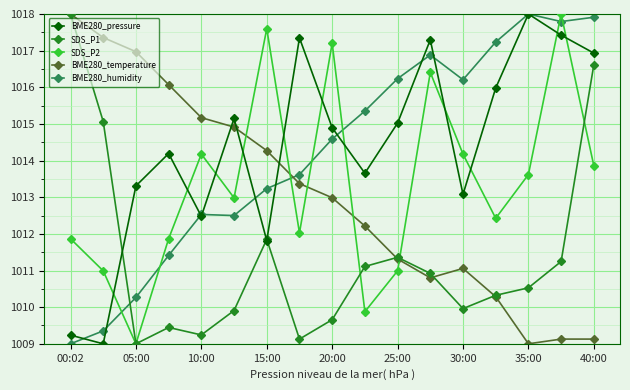

In SDS_P2, how many points are higher than both neighbors (excluding endpoints)?

5